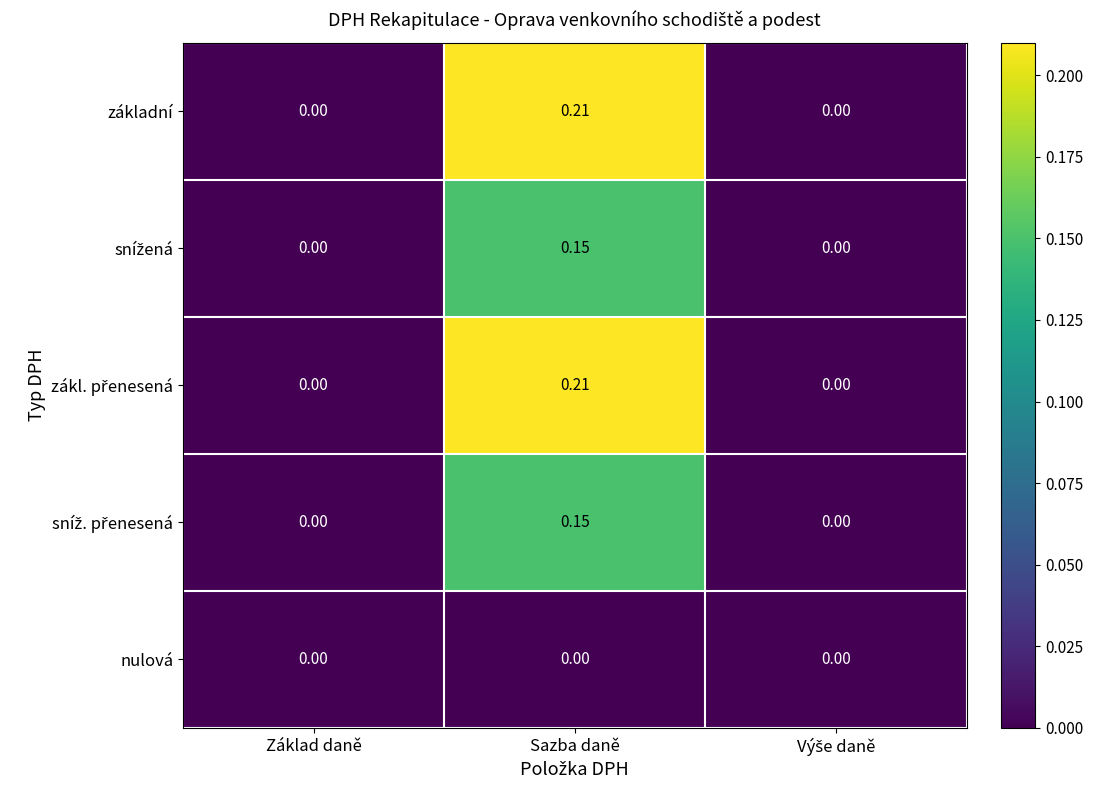

At which category does the chart reach its peak across all series?

Sazba daně